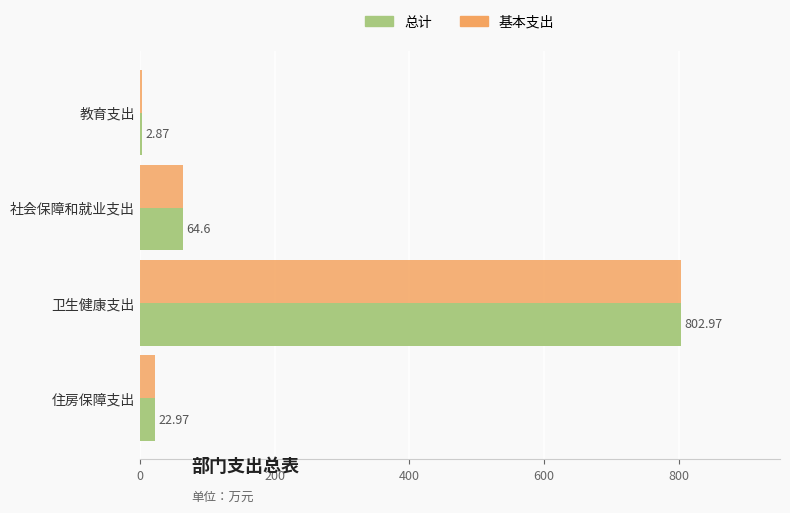

What is the difference between the maximum and minimum values in the 基本支出 series?

800.1